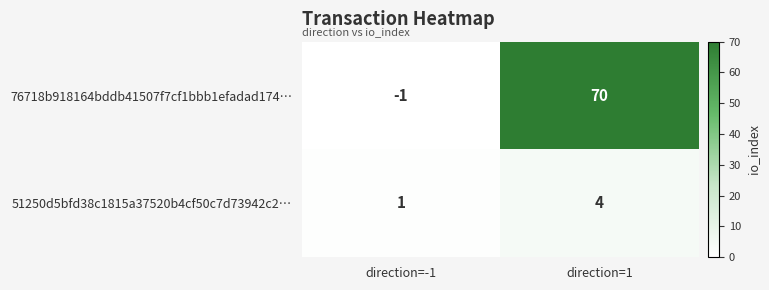

Between direction=-1 and direction=1, which series saw the biggest shift?

76718b918164bddb41507f7cf1bbb1efadad174…